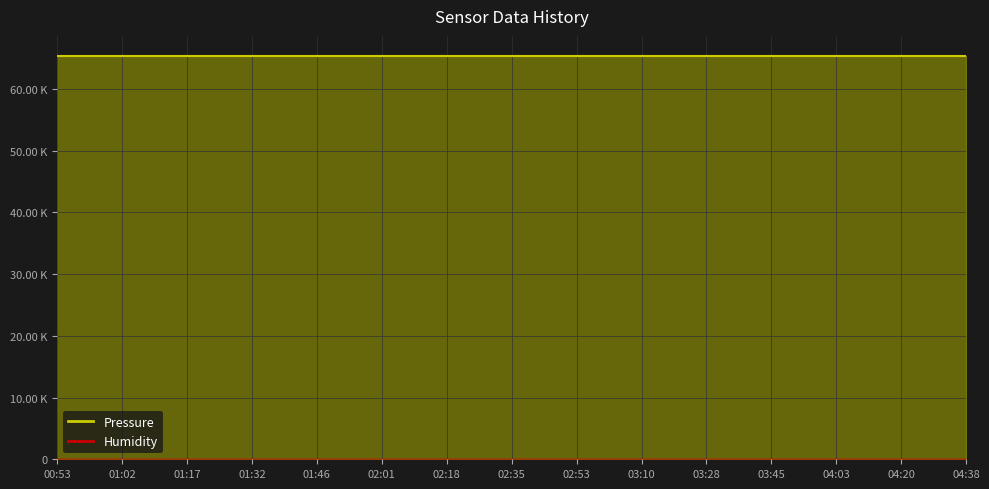

What is the total value across all series at 02:18?

65331.5